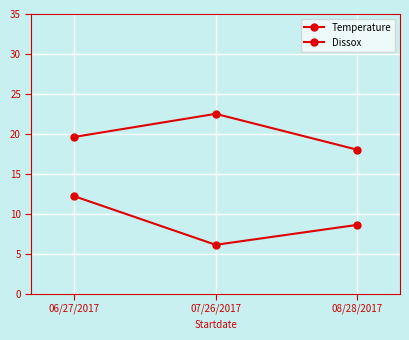

Count the number of categories in the chart.

3